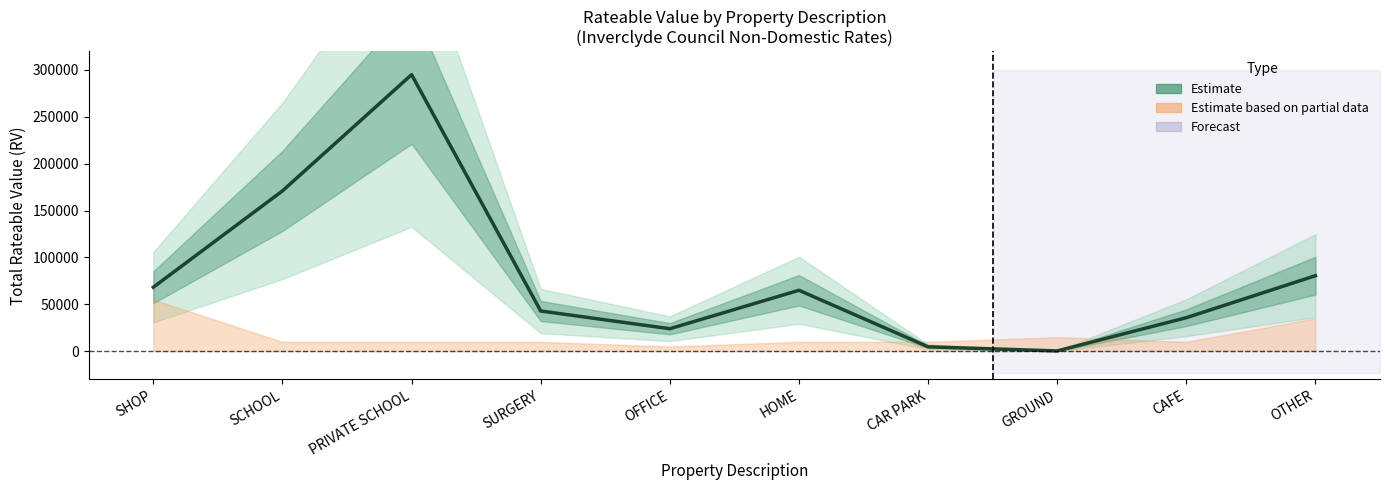

Approximately how many times larger is the value at CAFE compared to CAR PARK?

7.6